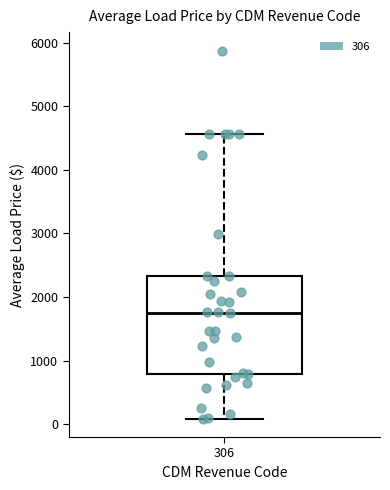

Where does the upper whisker of the box at x = 306 end on the y-axis? The values are not printed on the chart, so give them approximately, as read against the axis.

4600